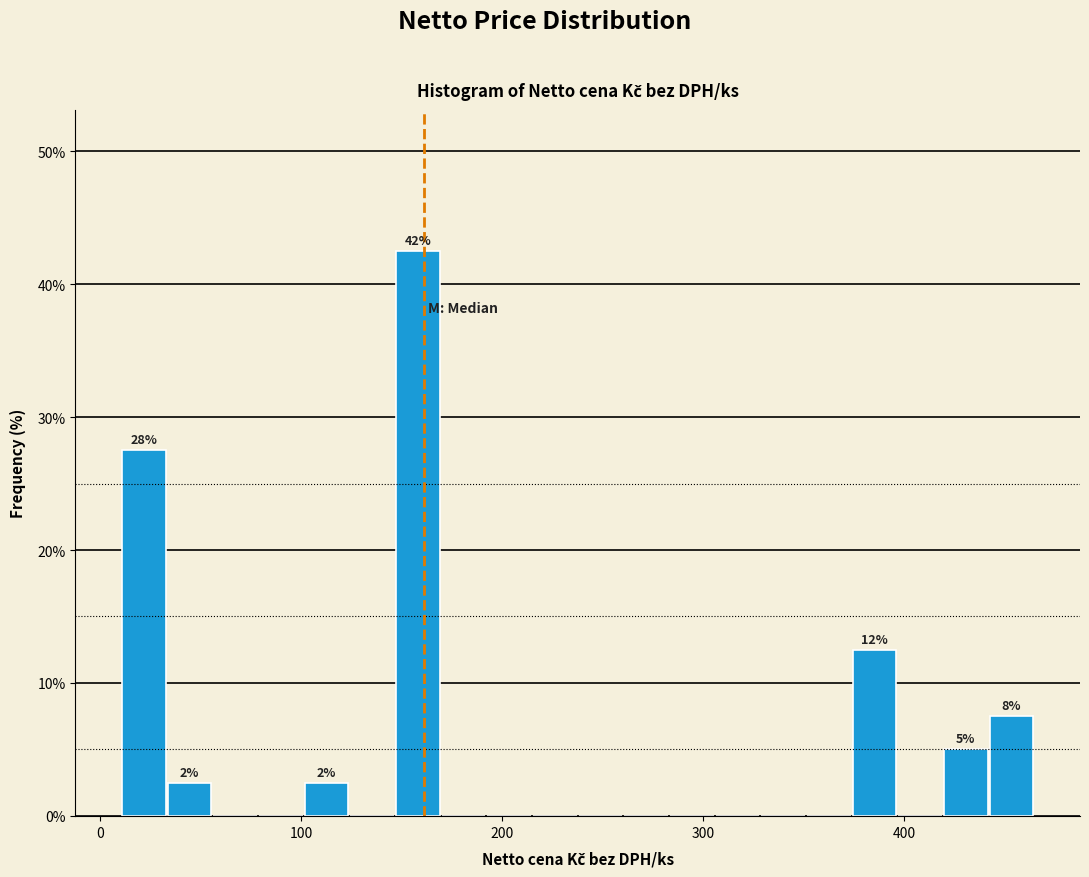

Around what value on the x-axis is the tallest bar? Give the approximate position of its centre, as read against the axis.

160